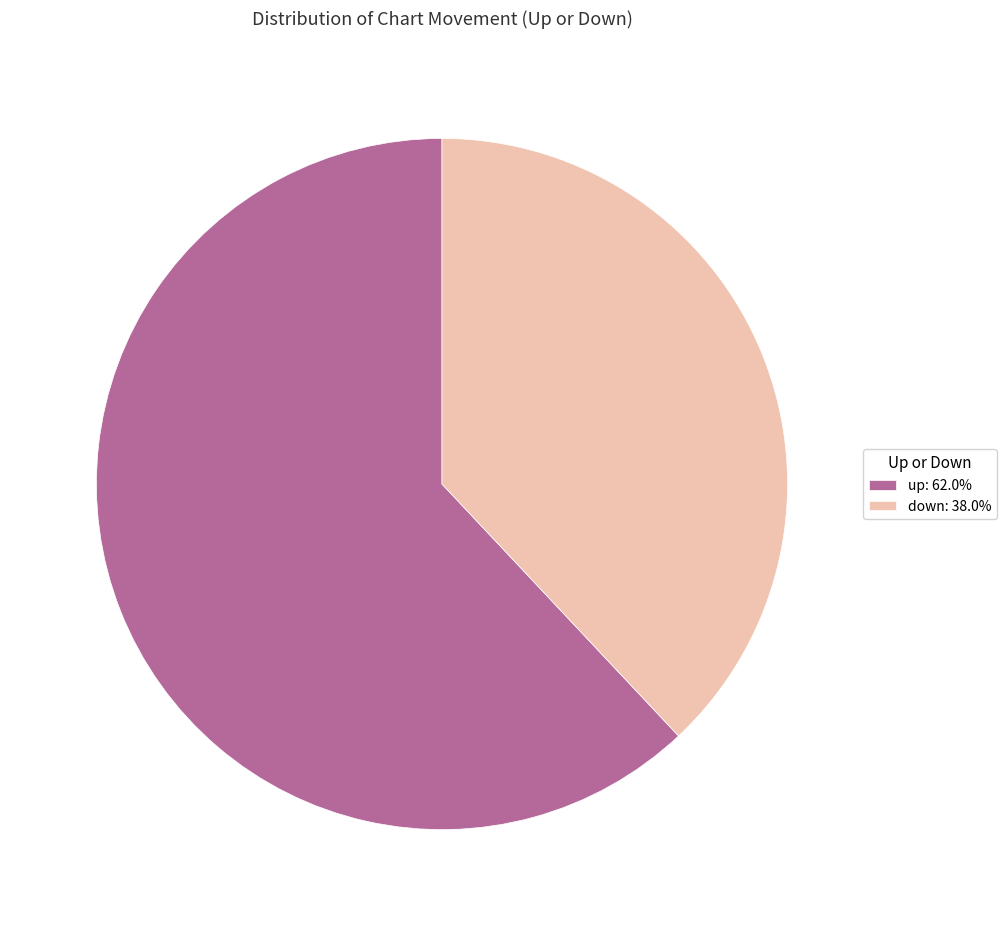

Do down: 38.0% and up: 62.0% together represent more than half of the pie?

Yes